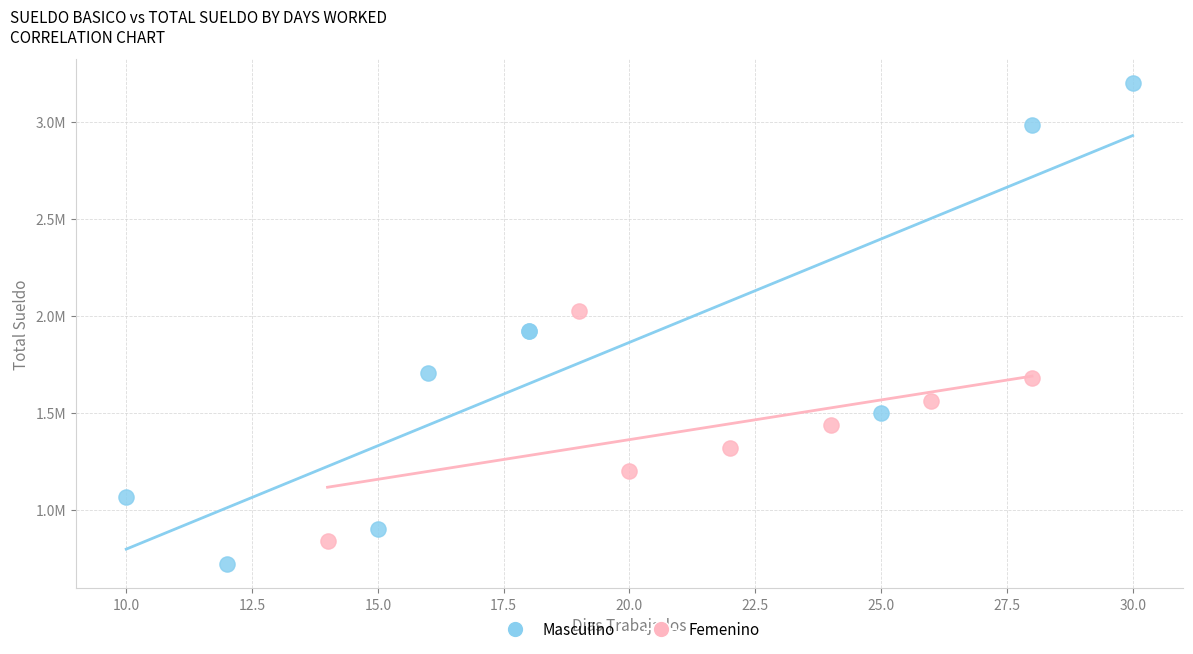

Which series has the largest Y range (max minus min)?

Masculino